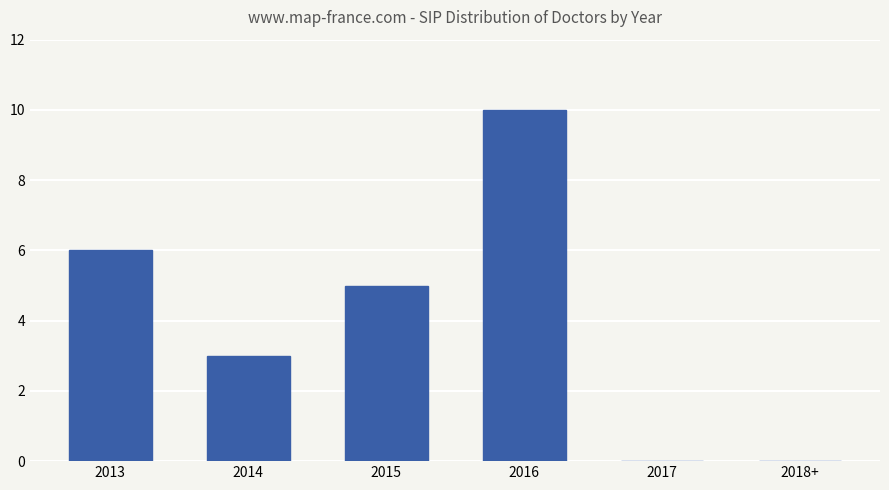

What is the sum of all values?

24